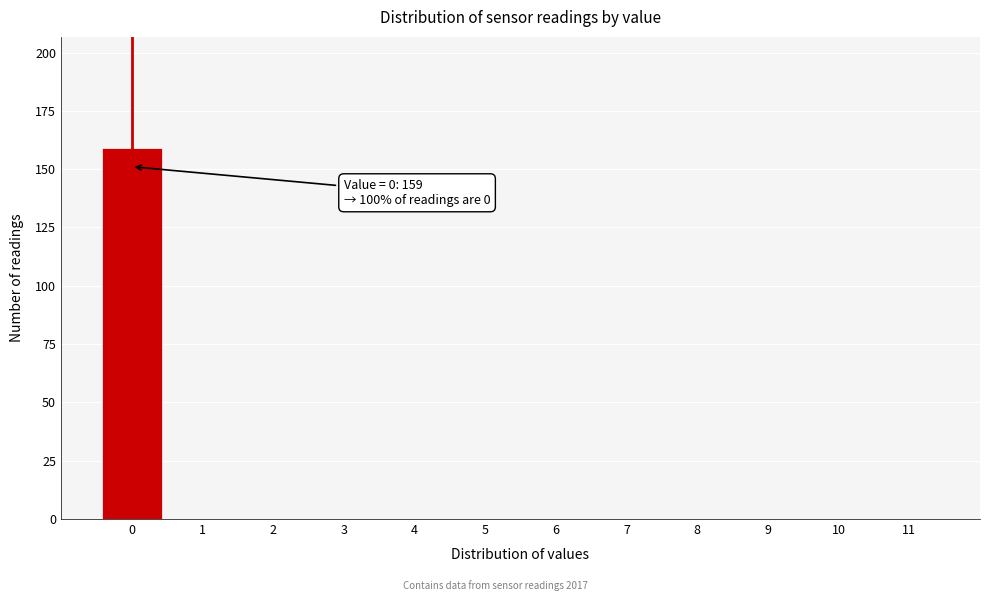

Reading left to right, transcribe all the data shown in this chart.

0=159	1=0	2=0	3=0	4=0	5=0	6=0	7=0	8=0	9=0	10=0	11=0